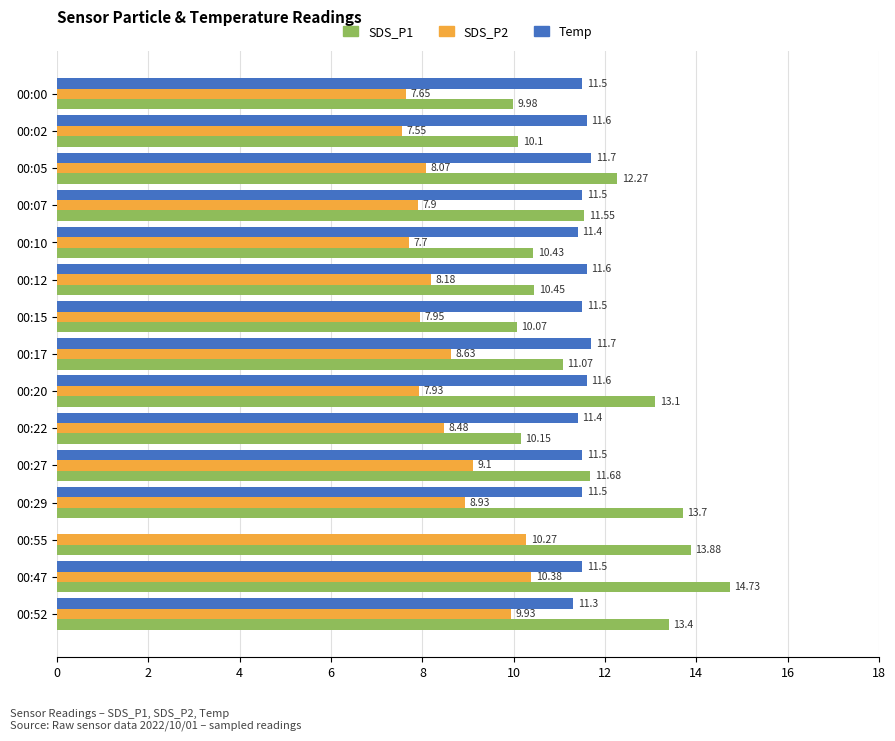

What are all the series names shown in the legend?

SDS_P1, SDS_P2, Temp